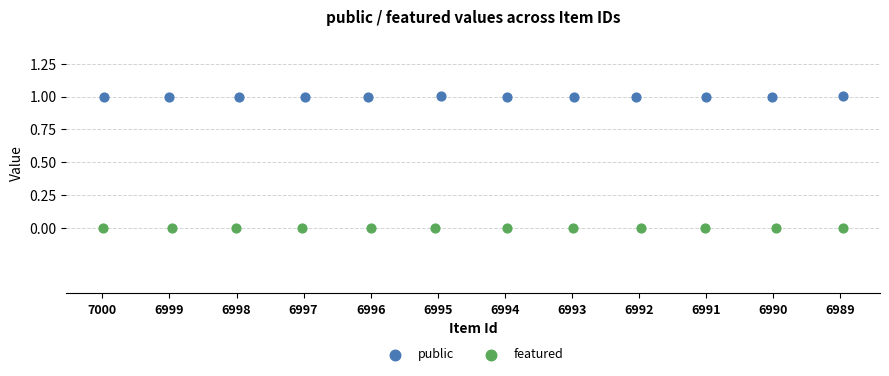

Which series reaches the maximum Y coordinate?

public